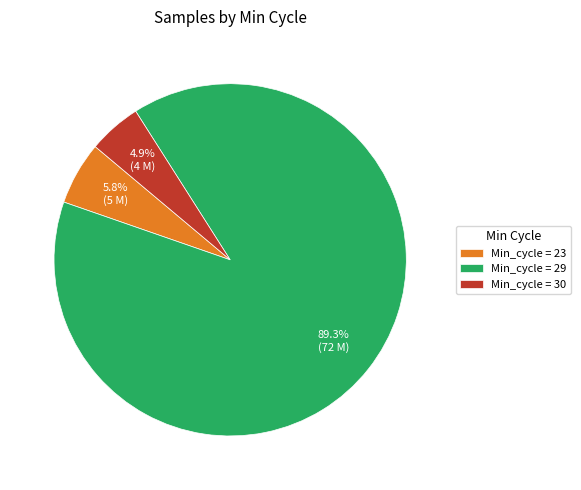

How many segments does this pie chart have?

3